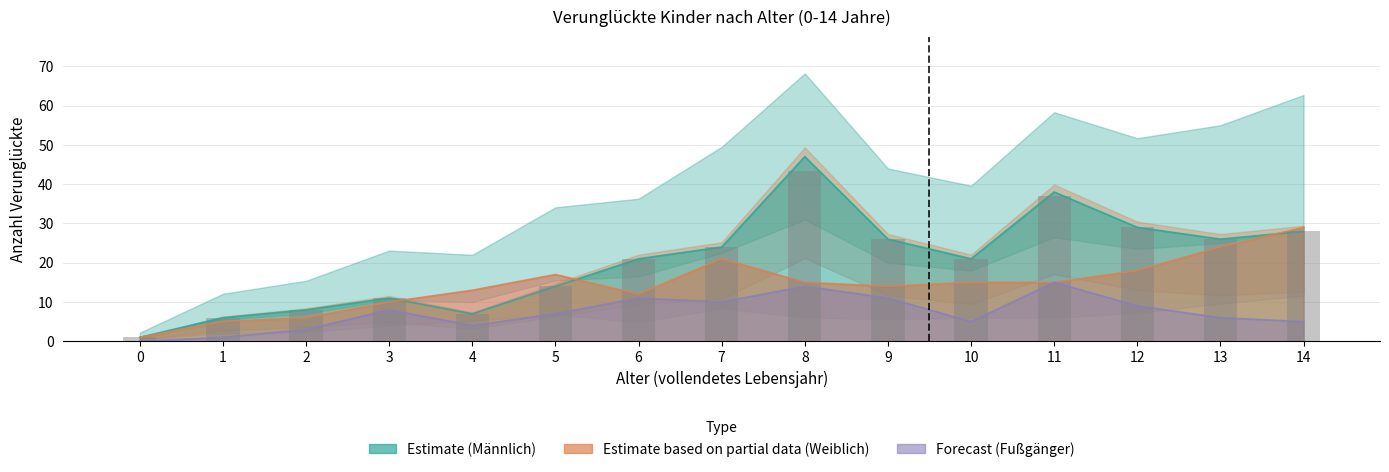

What is the approximate value of Fussgaenger at 3, to the nearest 10?

10